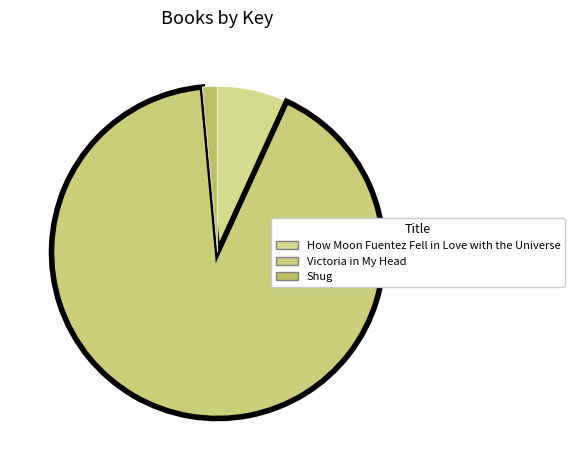

Rank the categories by value from highest to lowest.

Victoria in My Head, How Moon Fuentez Fell in Love with the Universe, Shug